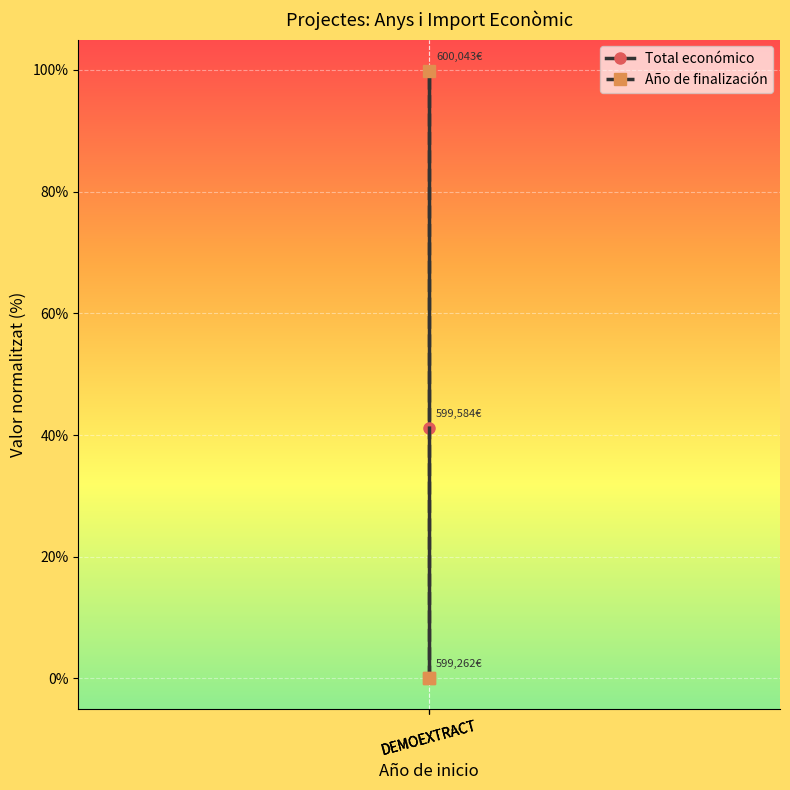

What is the maximum value shown in the chart?

99.9